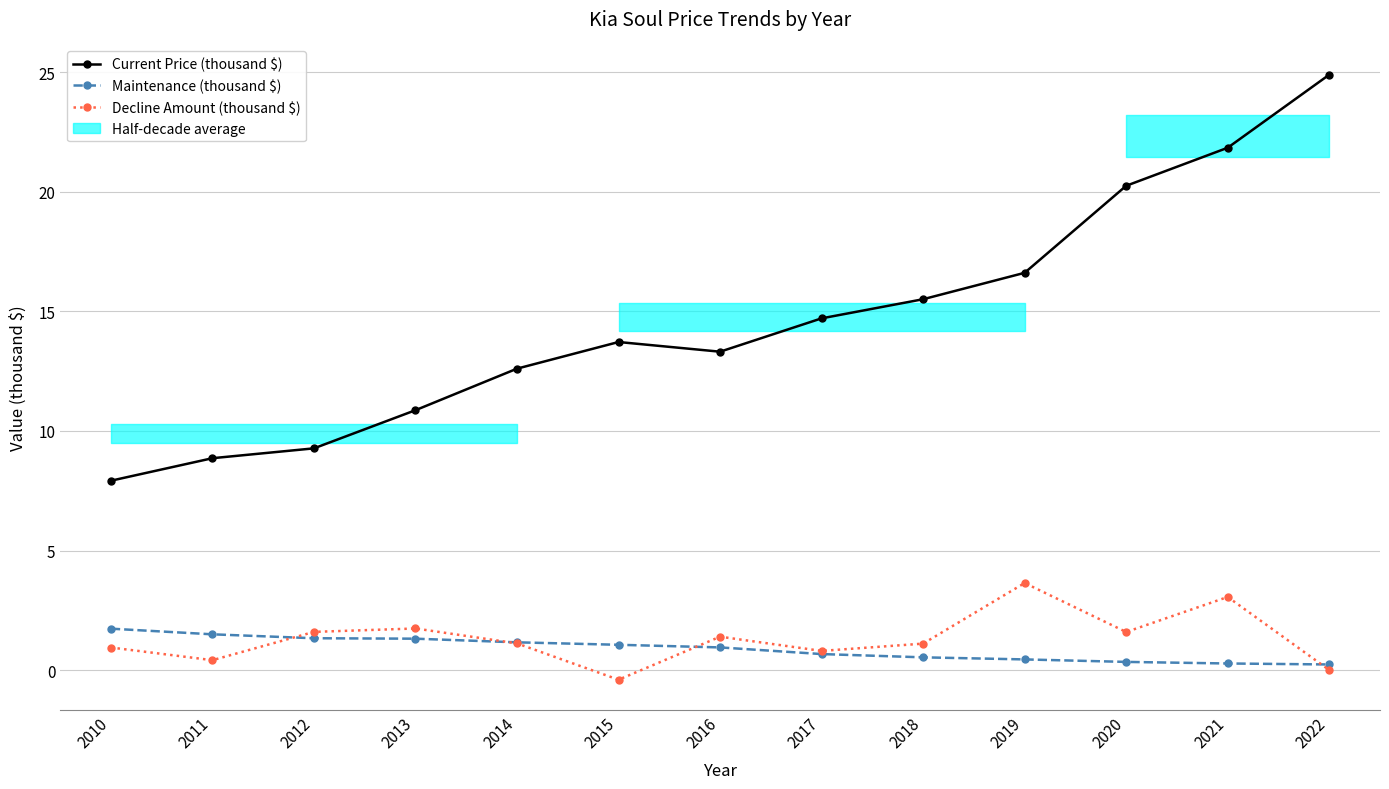

True or false: Current Price (thousand $) and Maintenance (thousand $) intersect in this chart.

False